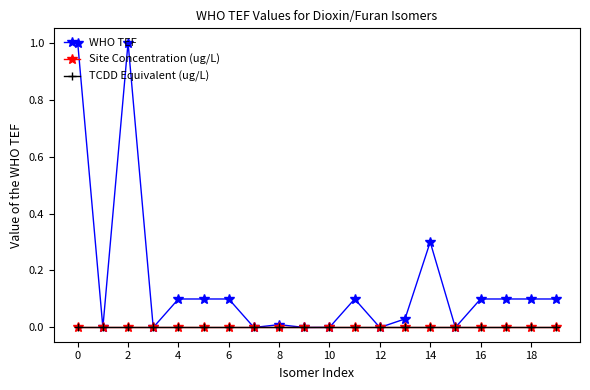

Is this an area chart (filled region under the line)?

No